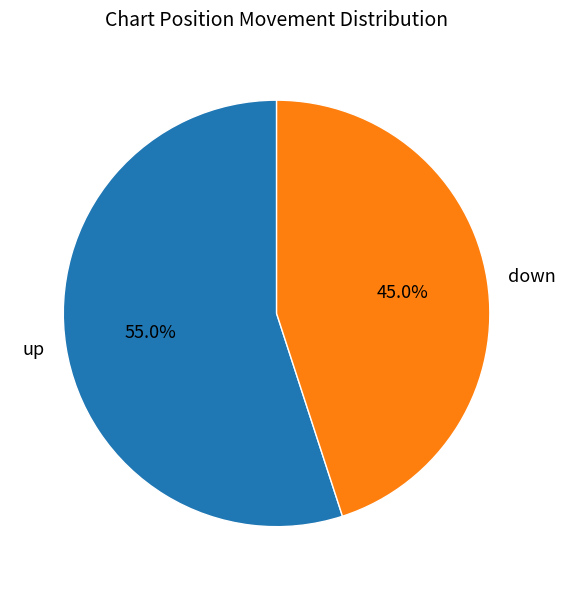

Which category accounts for the majority?

up